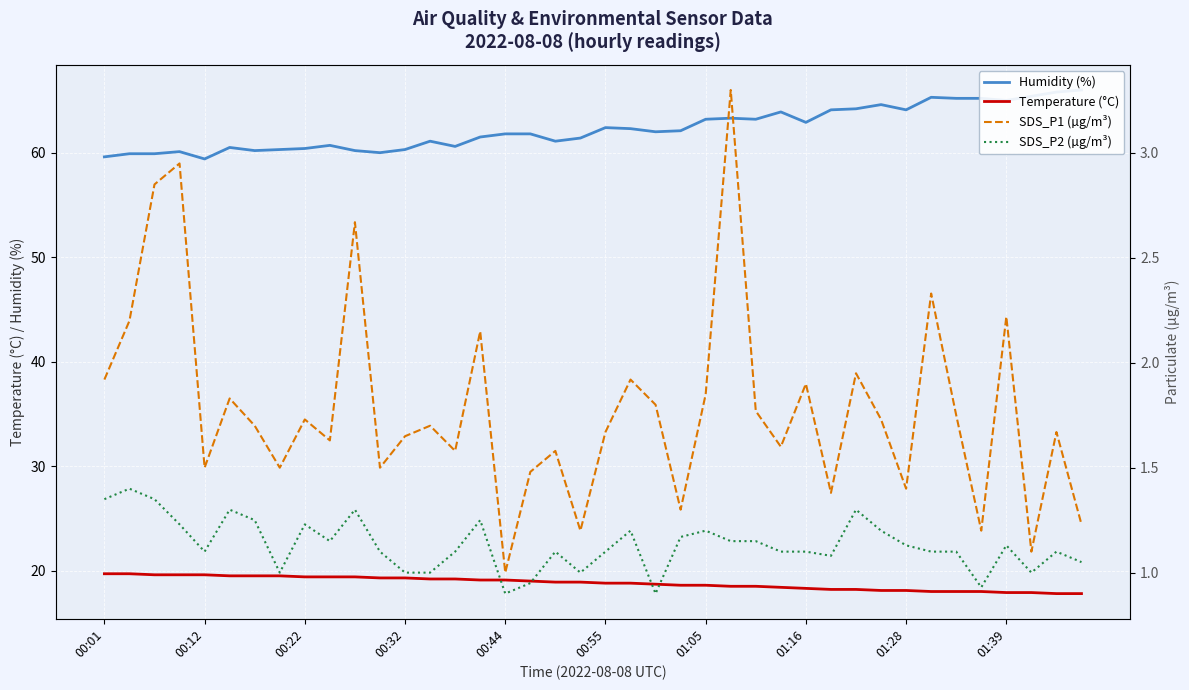

At how many categories does at least one series exceed 42?

40